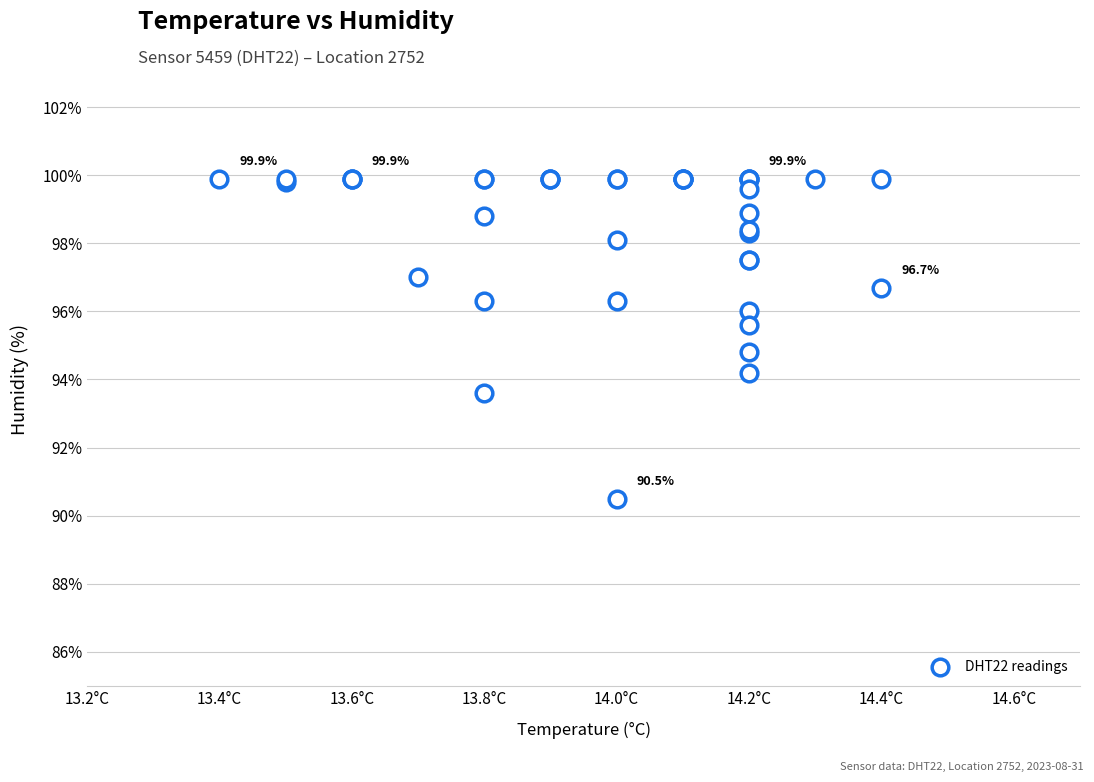

What Y value in the scatter plot is closest to 95?

94.8